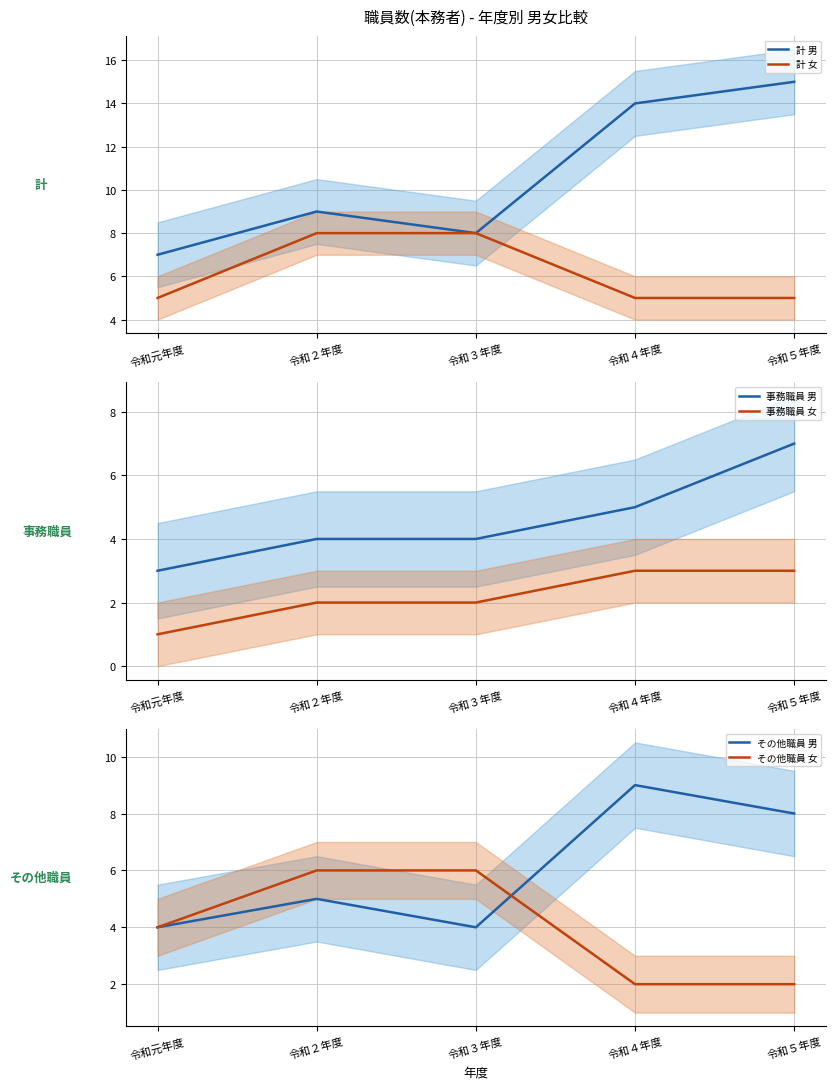

Where is the first local minimum for その他職員 男?

令和３年度